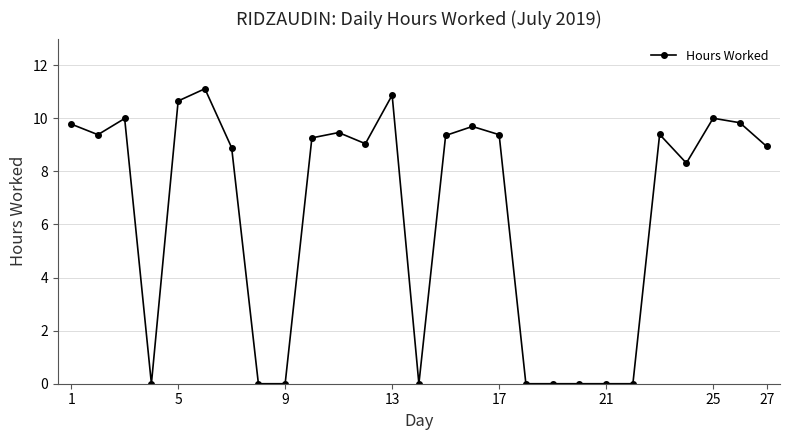

Does the chart have visible grid lines?

Yes